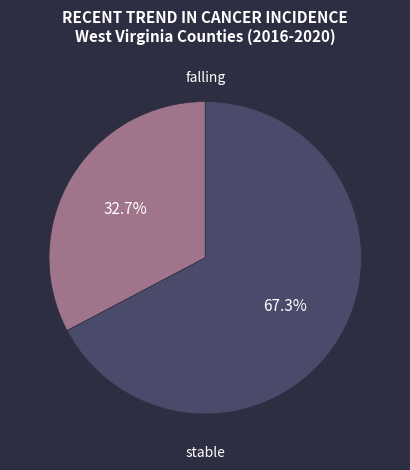

How many segments does this pie chart have?

2